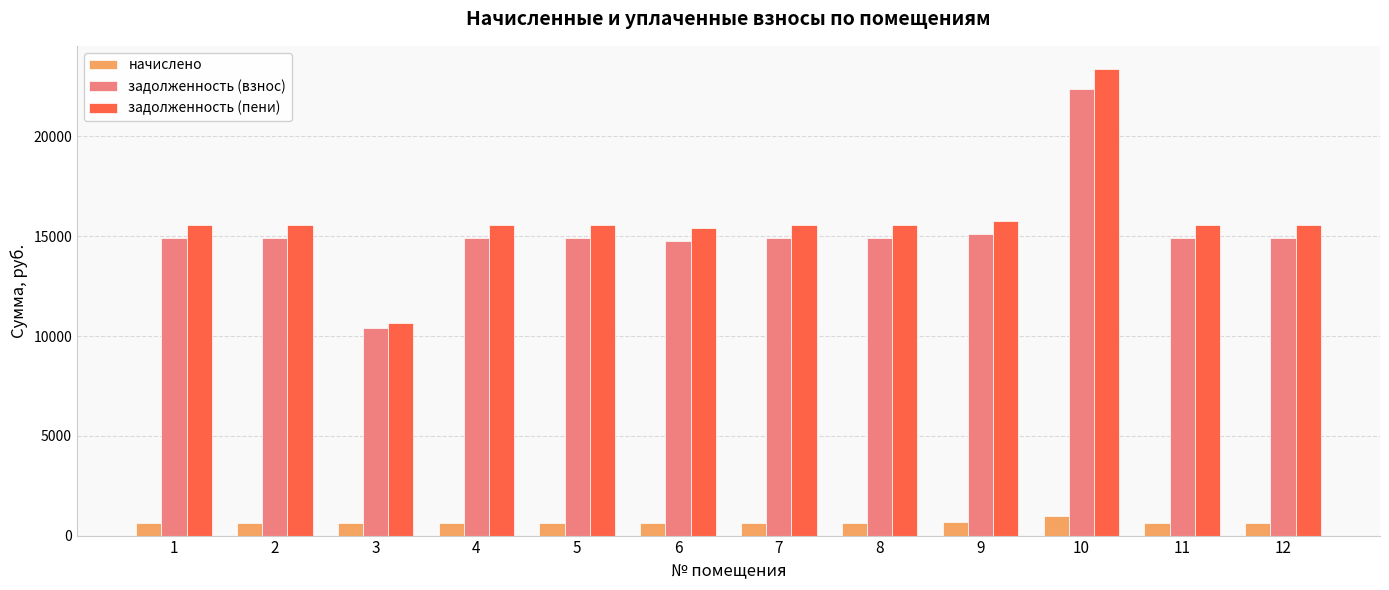

What is the difference between the second highest and minimum values in the задолженность (взнос) series?

4701.9